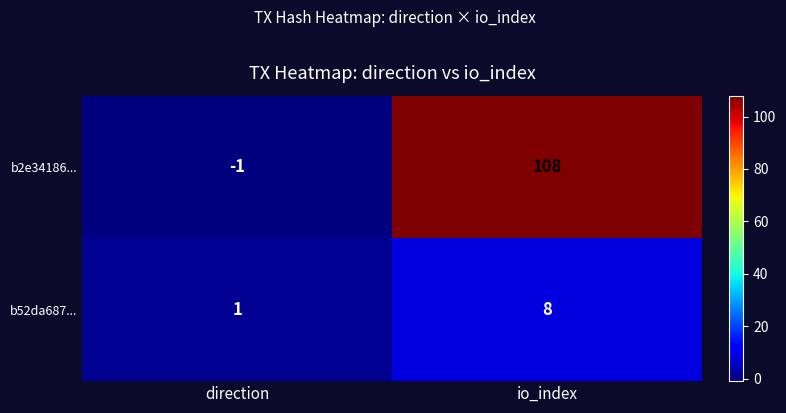

What is the total value across all series at io_index?

116